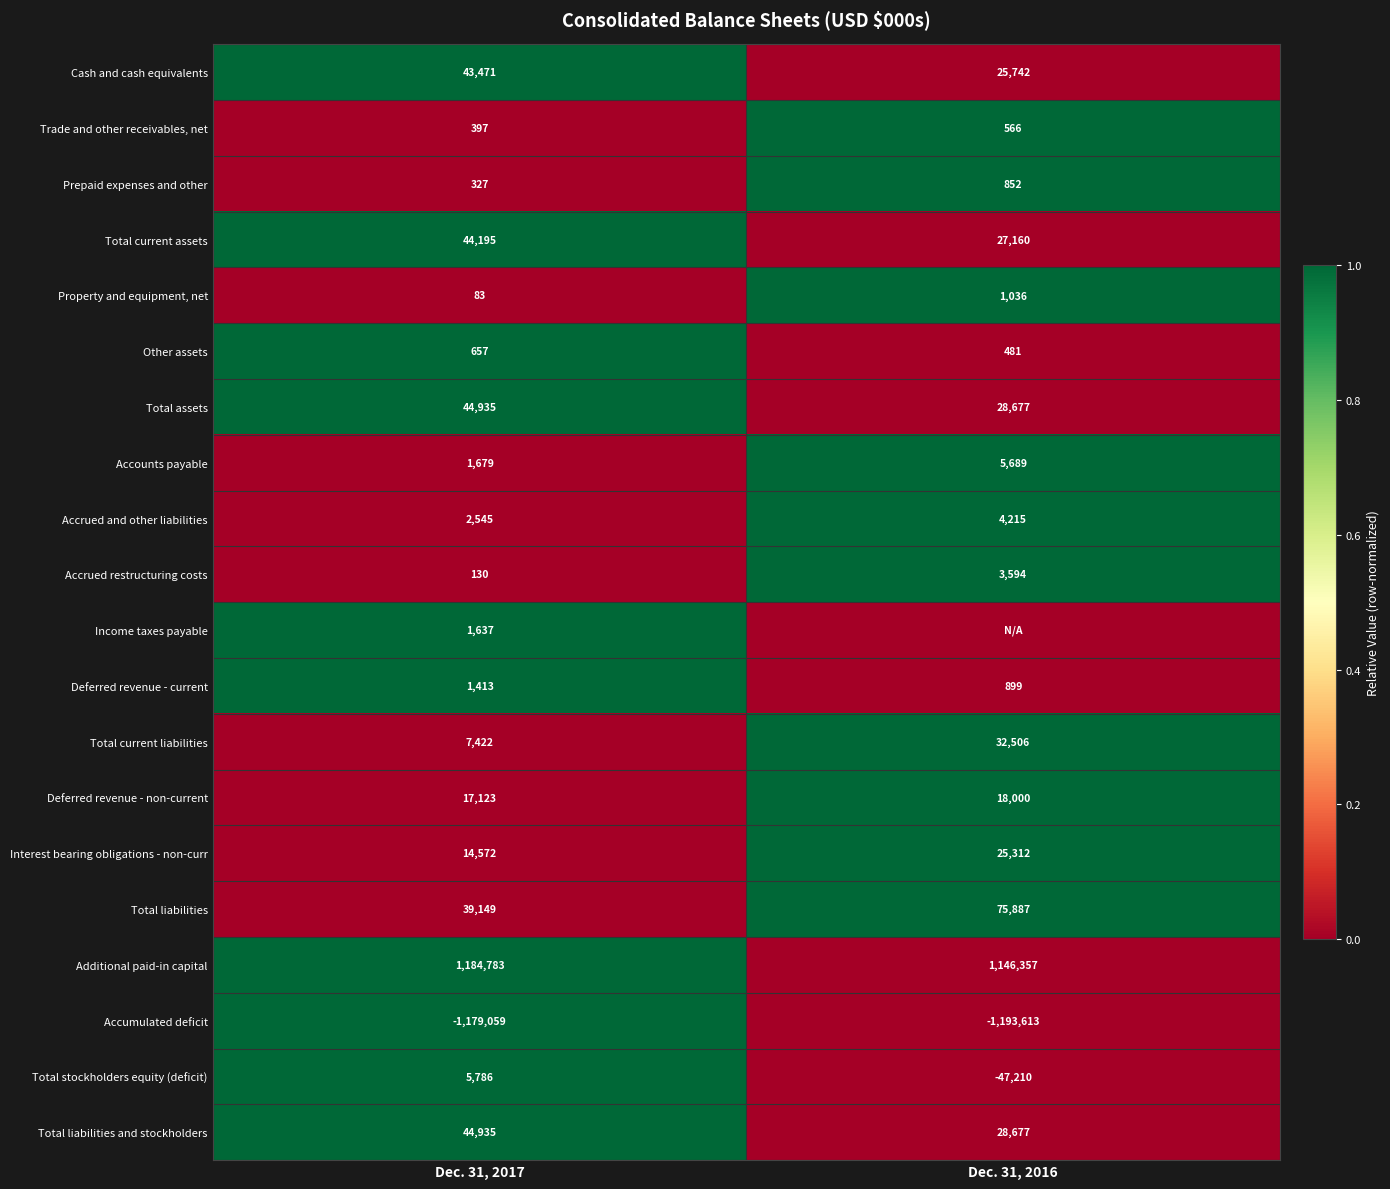

At which category is the sum across all series the highest?

Dec. 31, 2017